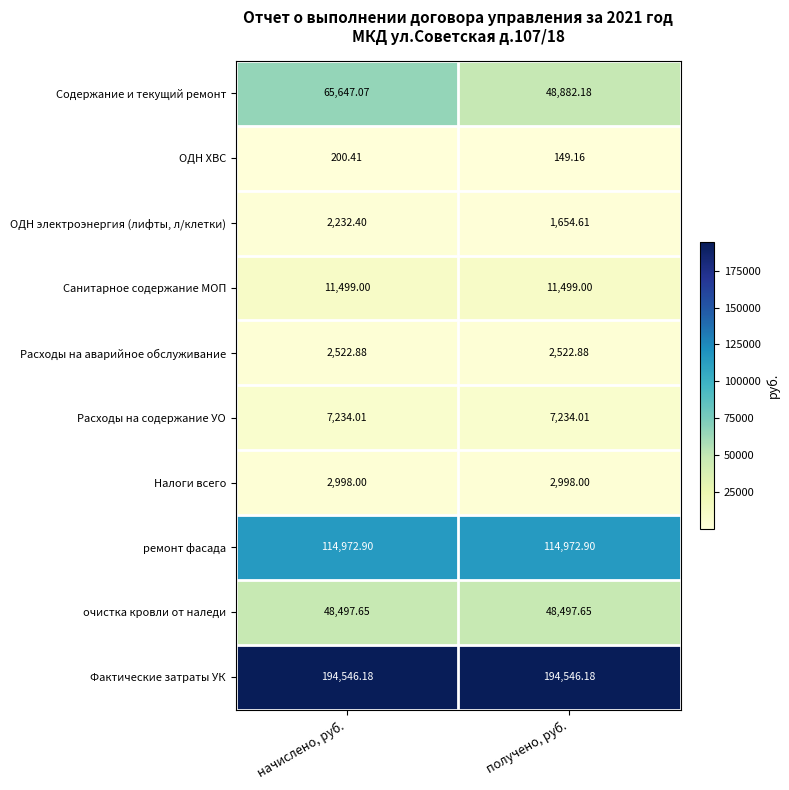

At how many categories does at least one series exceed 7848?

2